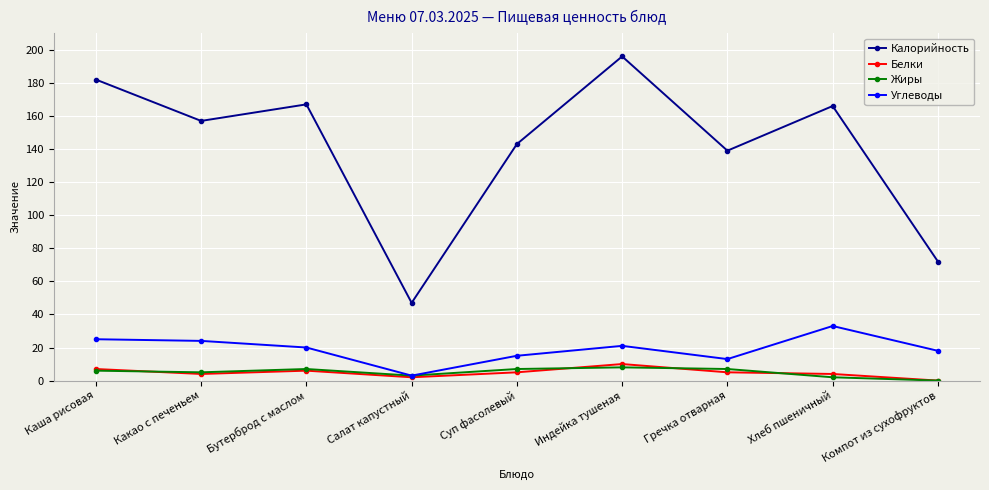

True or false: Калорийность and Углеводы cross at least once.

False